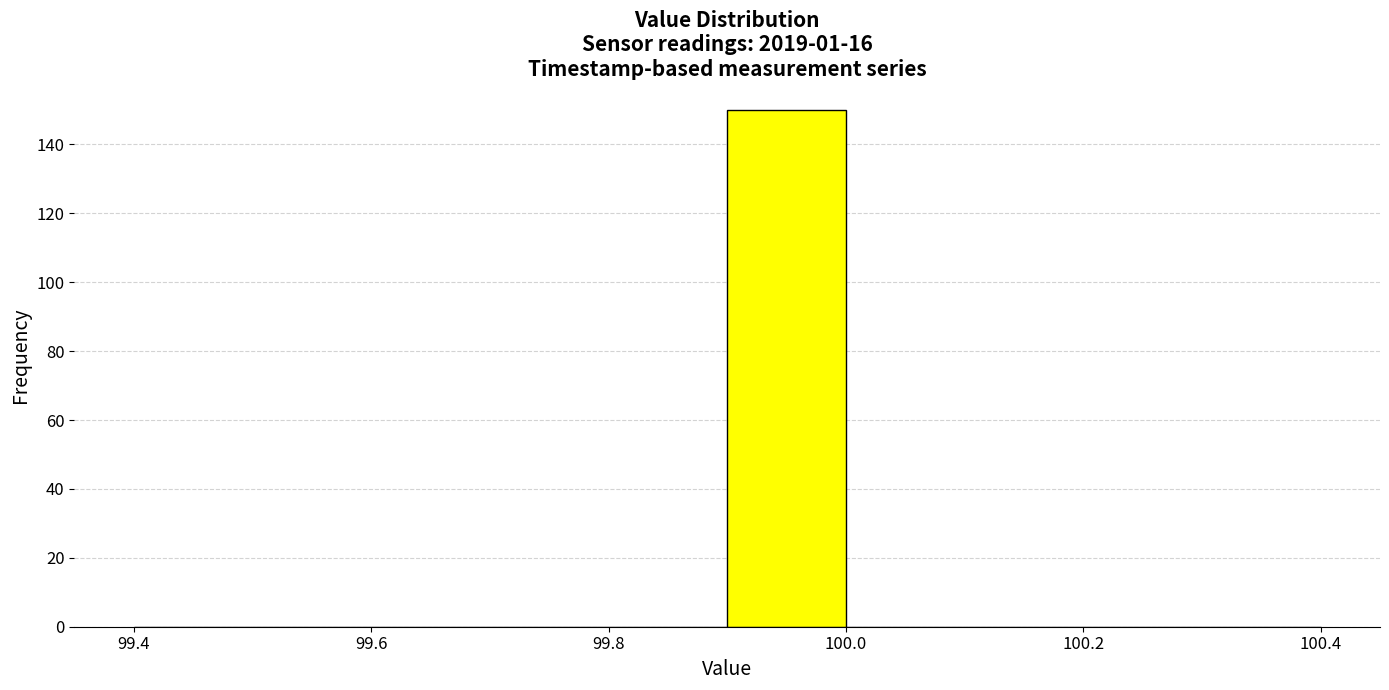

Reading left to right, list every bar in this chart as the range it spans on the x-axis followed by its height. The values are not printed on the chart, so give them approximately, as read against the axis.

99.4 to 99.5: 0
99.5 to 99.6: 0
99.6 to 99.7: 0
99.7 to 99.8: 0
99.8 to 99.9: 0
99.9 to 100.0: 150
100.0 to 100.1: 0
100.1 to 100.2: 0
100.2 to 100.3: 0
100.3 to 100.4: 0